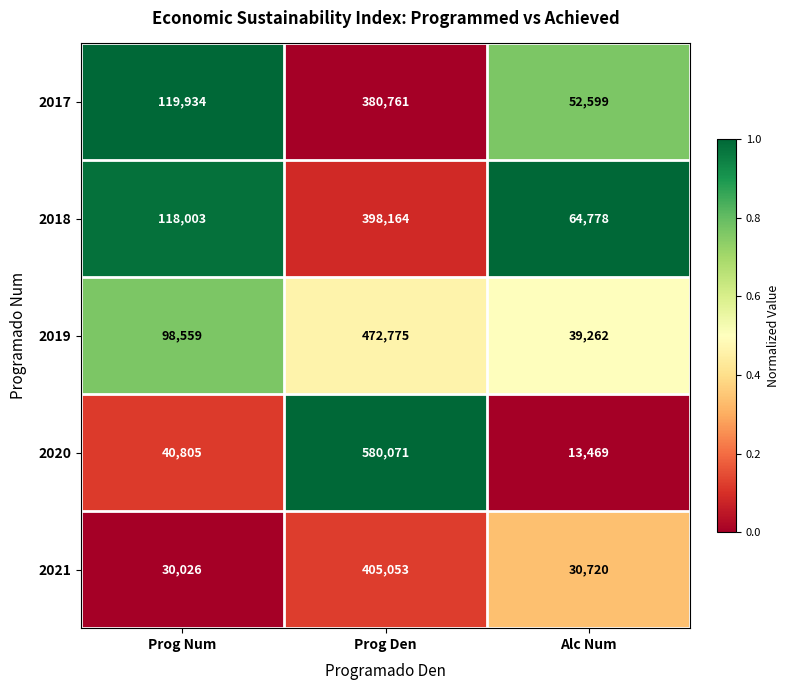

The value of 2021 at Prog Den is 276318. True or false?

False